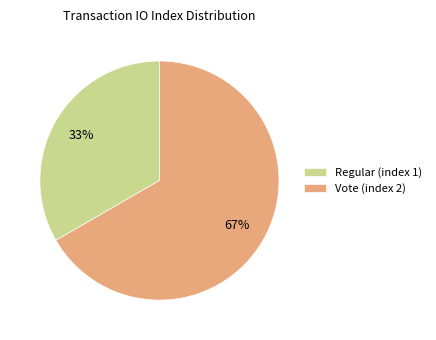

Rank the categories by value from lowest to highest.

Regular (index 1), Vote (index 2)